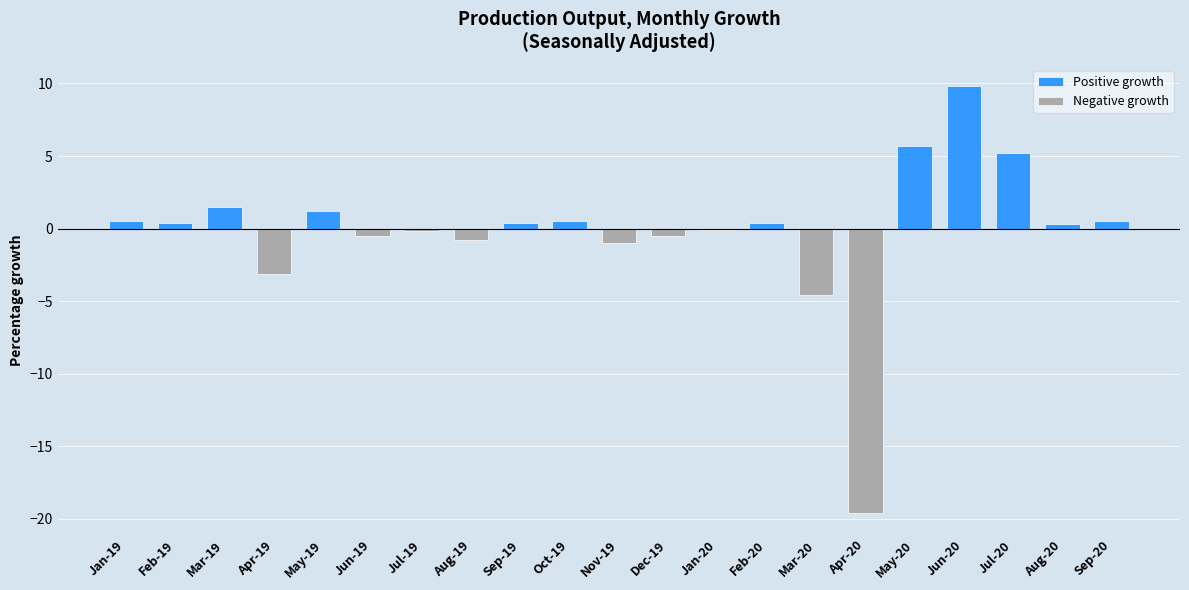

What is the sum of all values?

-4.0